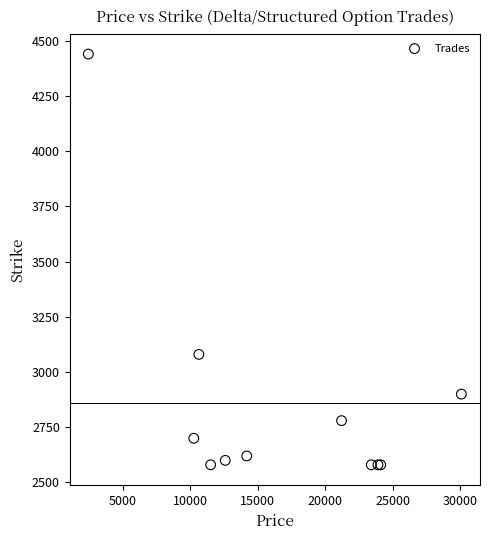

What Y value in the scatter plot is closest to 3510?

3080